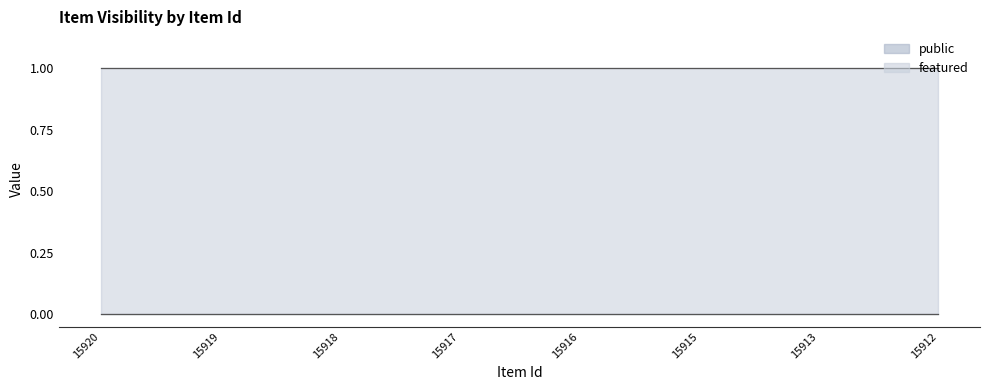

Is the value of featured at 15912 greater than the value of public at 15912?

No